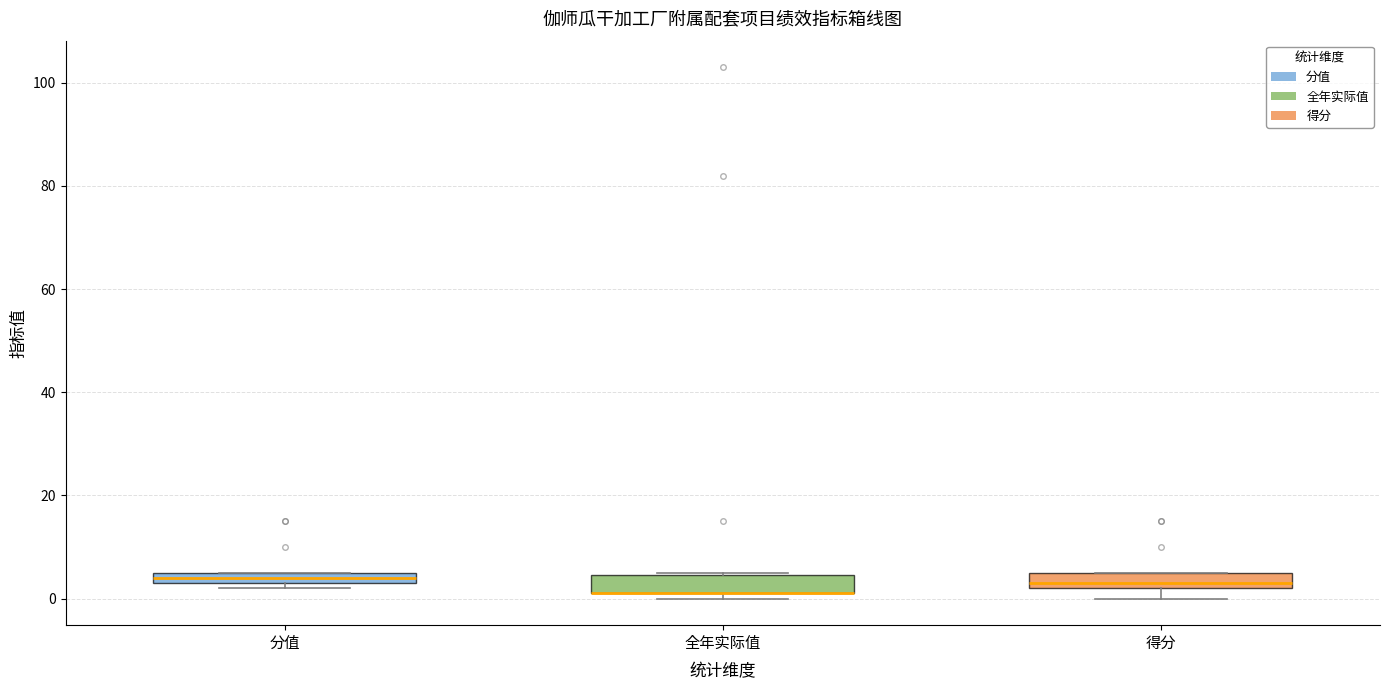

Where is the lower edge of the box for 分值 on the y-axis? The values are not printed on the chart, so give them approximately, as read against the axis.

4